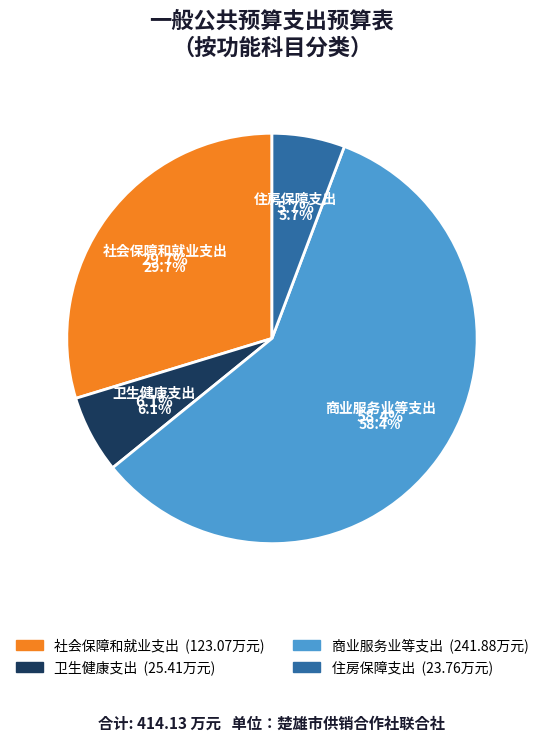

To the nearest percent, what percentage of the pie is 卫生健康支出?

6%